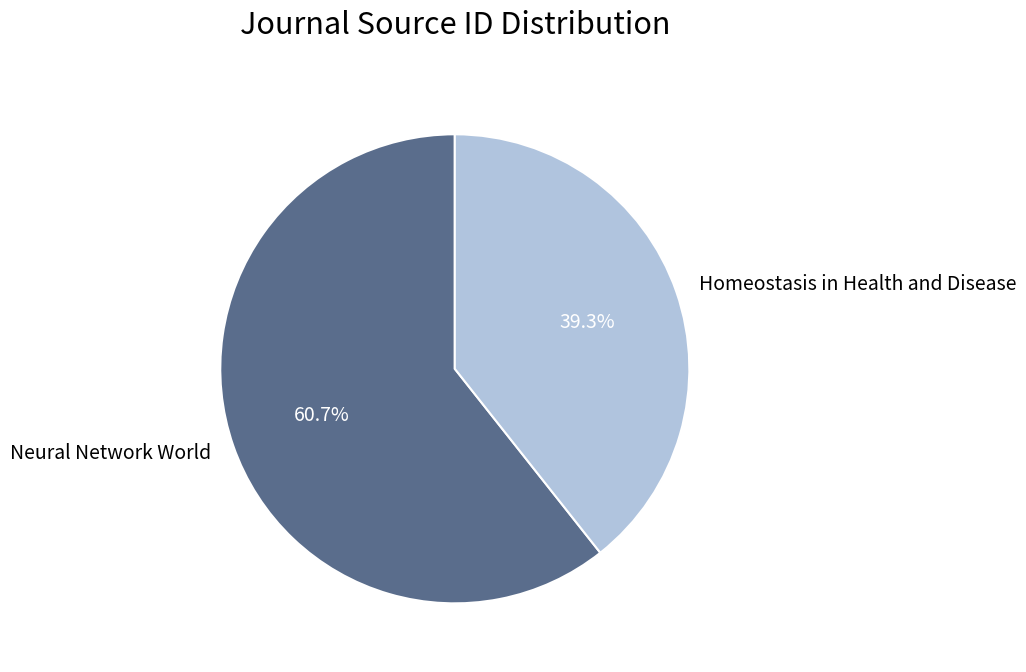

Rank the categories by value from lowest to highest.

Homeostasis in Health and Disease, Neural Network World